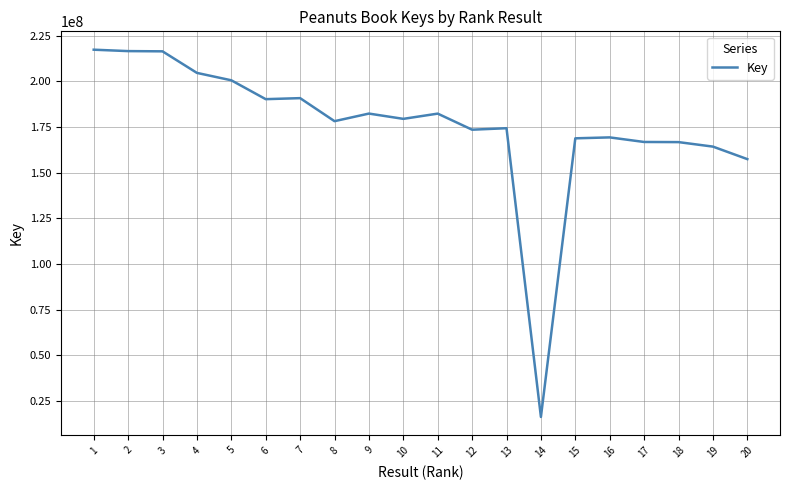

What is the difference between the second highest and second lowest values?

59121611